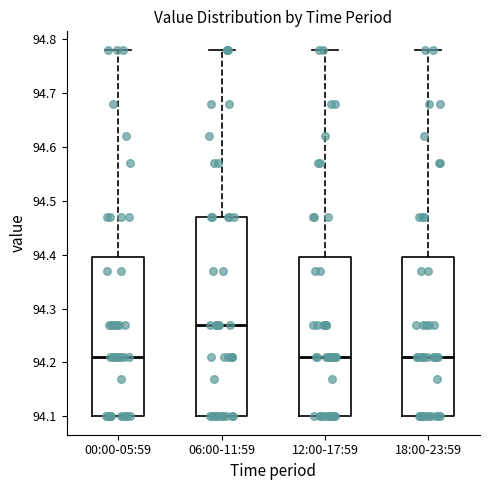

Where is the lower edge of the box for 18:00-23:59 on the y-axis? The values are not printed on the chart, so give them approximately, as read against the axis.

94.10